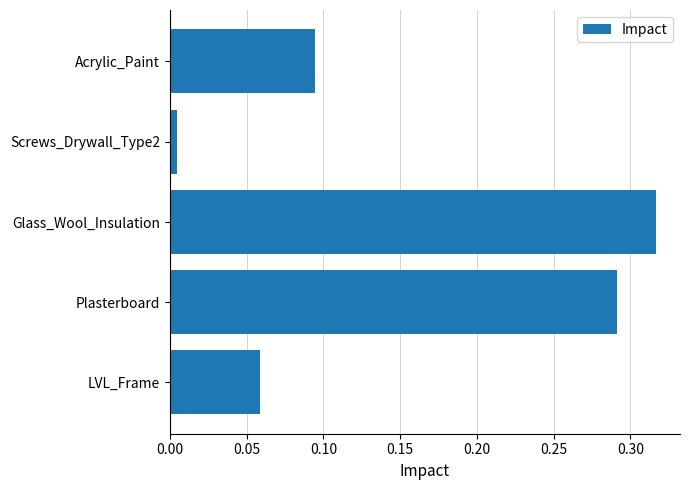

At which label is the value closest to 0?

Screws_Drywall_Type2